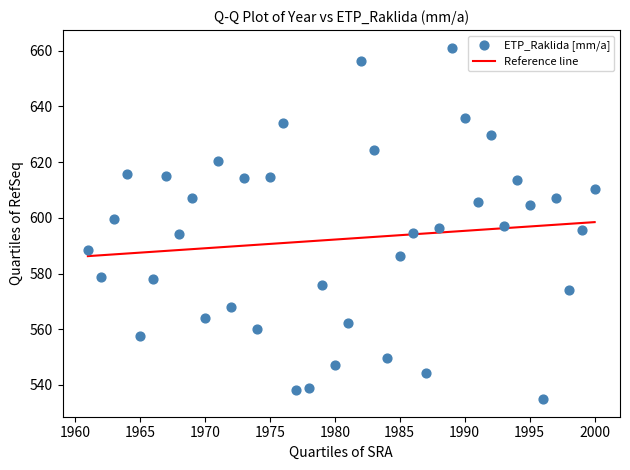

What is the range of X values (max minus min)?

39.0